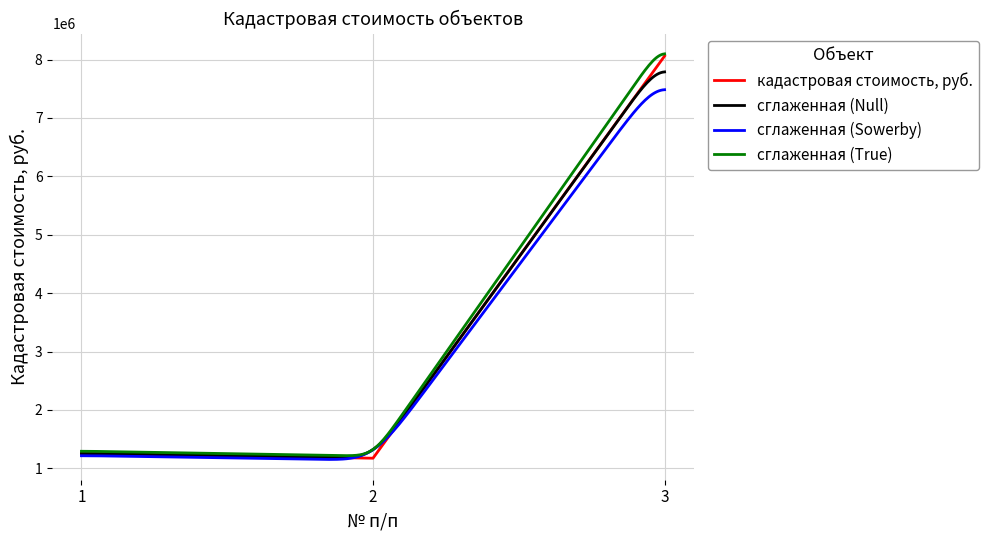

What is the change in value from 2 to 3?

+6888217.8